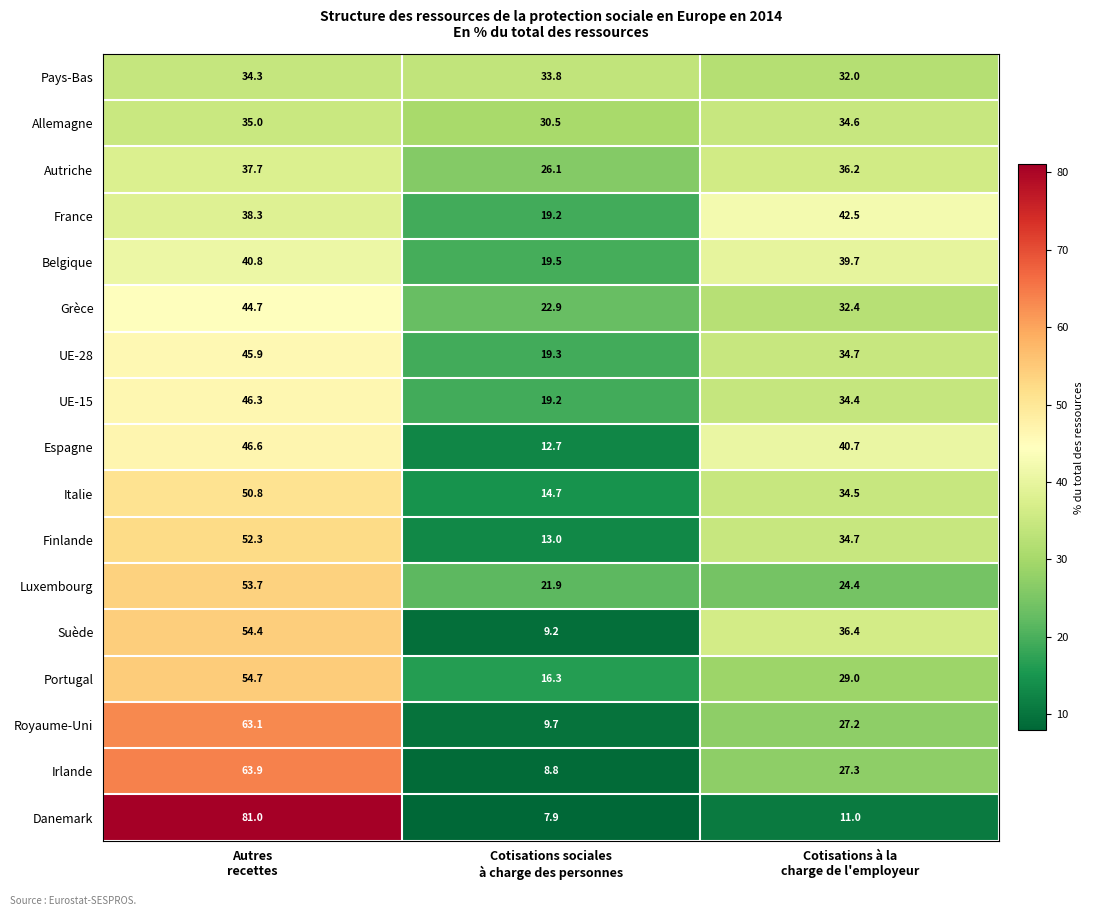

At how many categories does at least one series exceed 20?

3